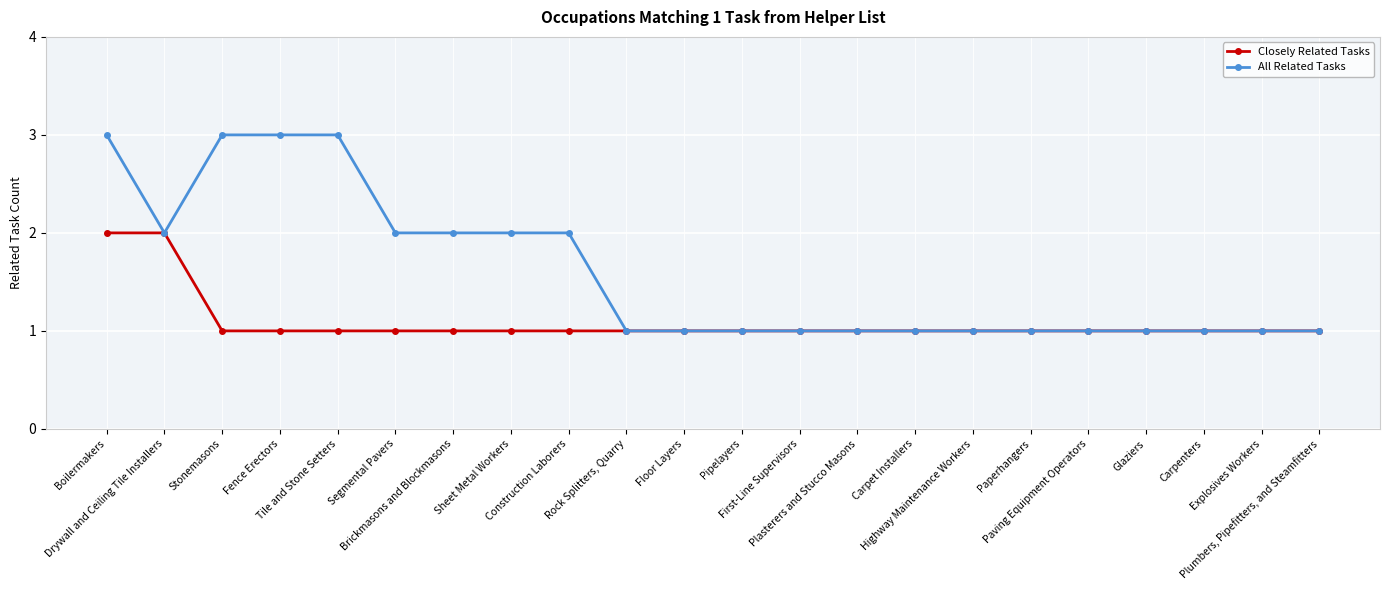

What is the sum of all Closely Related Tasks values?

24